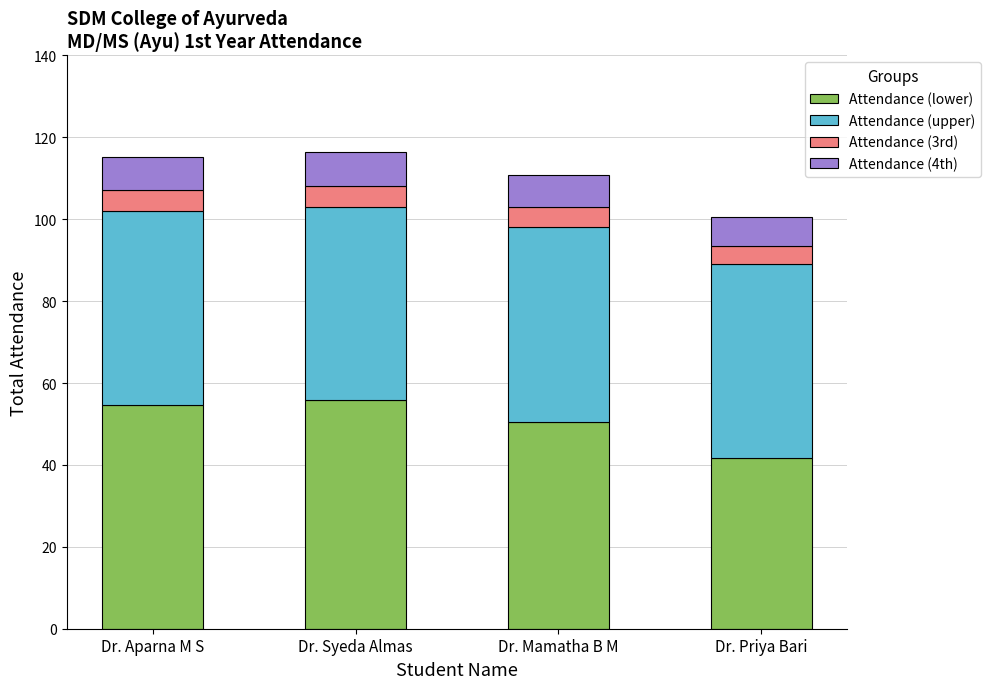

What is the total value across all series at Dr. Syeda Almas?

116.4